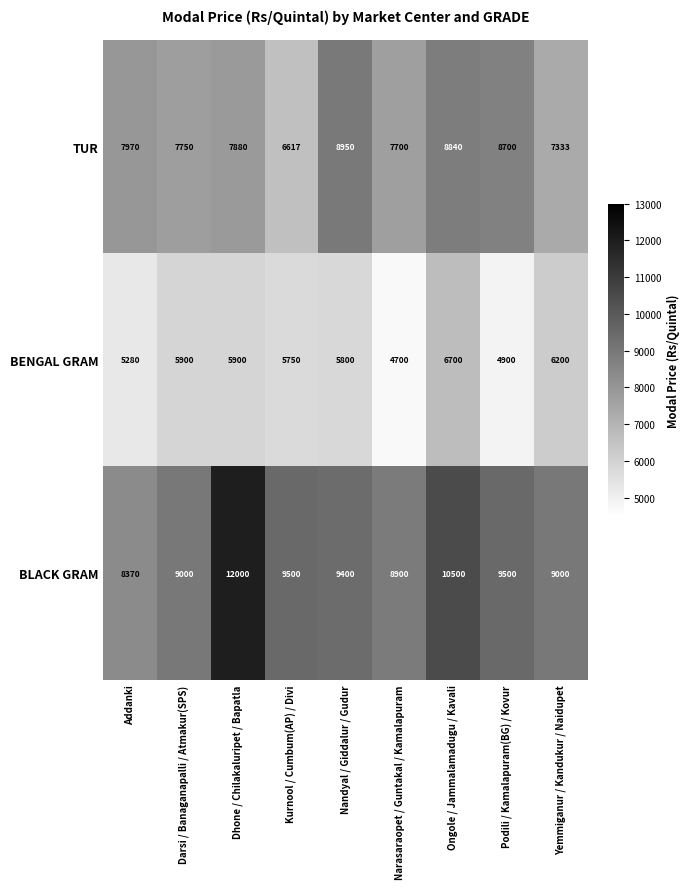

Rank the series at Ongole / Jammalamadugu / Kavali from highest to lowest value.

BLACK GRAM, TUR, BENGAL GRAM